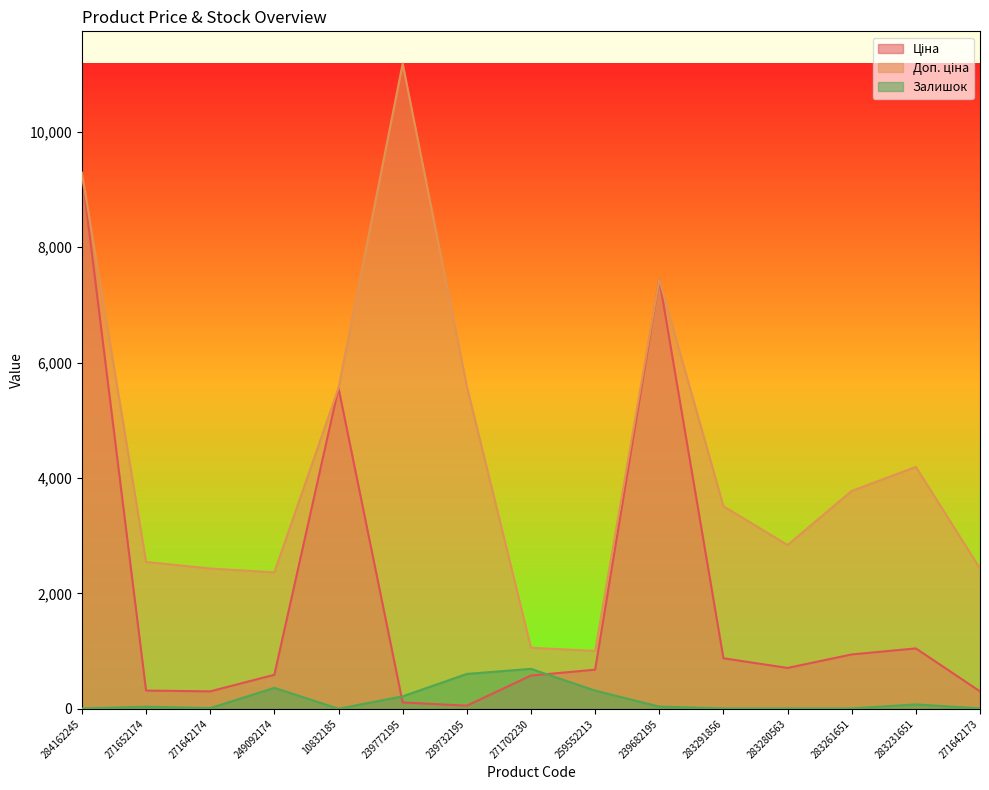

Reading left to right, list all the values displayed in this chart.

Ціна: 284162245=9290.5	271652174=318.3	271642174=304.1	249092174=591.6	10832185=5560.3	239772195=111.8	239732195=55.9	271702230=578.1	259552213=679.8	239682195=7444.6	283291856=878.0	283280563=710.0	283261651=944.2	283231651=1048.4	271642173=304.1
Доп. ціна: 284162245=9290.5	271652174=2546.4	271642174=2432.8	249092174=2366.5	10832185=5560.3	239772195=11182.0	239732195=5591.0	271702230=1060.0	259552213=1004.1	239682195=7444.6	283291856=3511.9	283280563=2839.8	283261651=3777.0	283231651=4193.5	271642173=2432.8
Залишок: 284162245=8.0	271652174=38.0	271642174=14.0	249092174=365.0	10832185=3.0	239772195=218.0	239732195=606.0	271702230=694.0	259552213=317.0	239682195=40.0	283291856=9.0	283280563=9.0	283261651=9.0	283231651=78.0	271642173=10.0